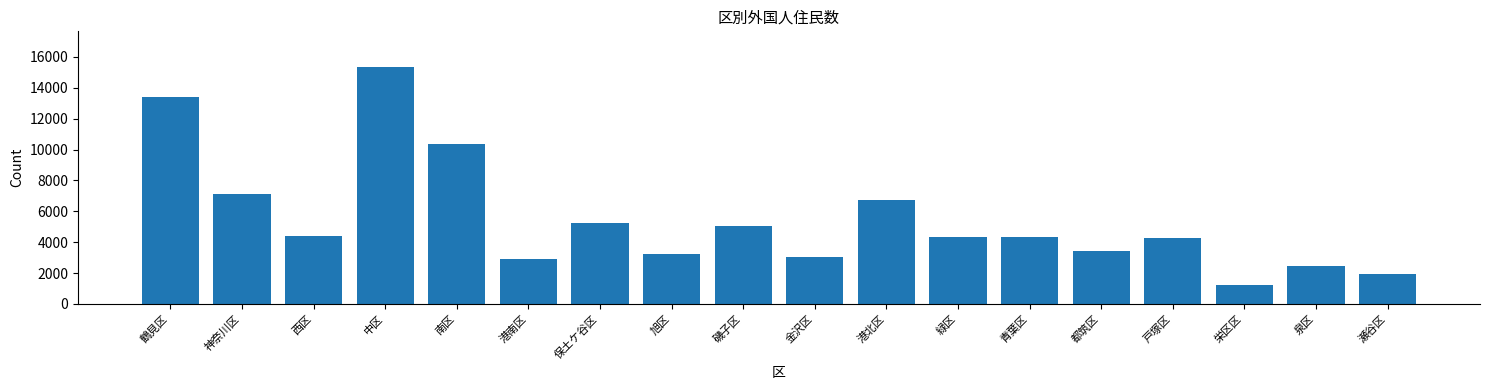

Between 戸塚区 and 南区, which is larger?

南区